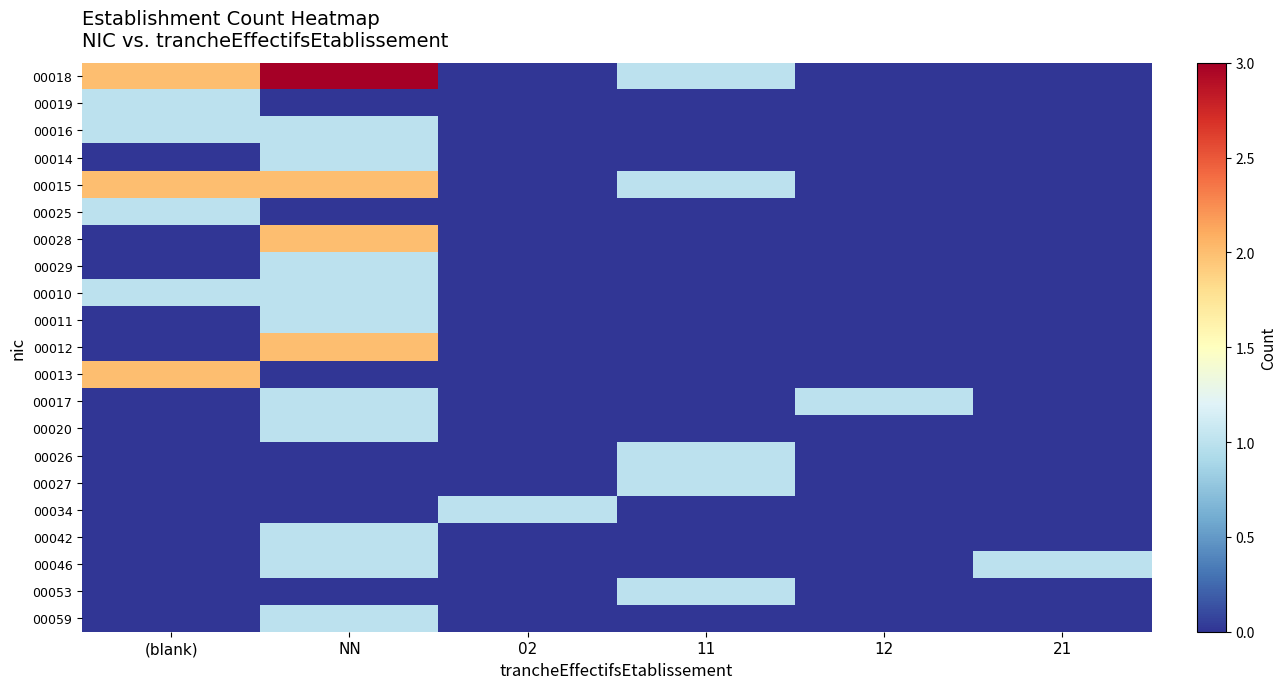

What is the spread (max minus min) of values at 02?

1